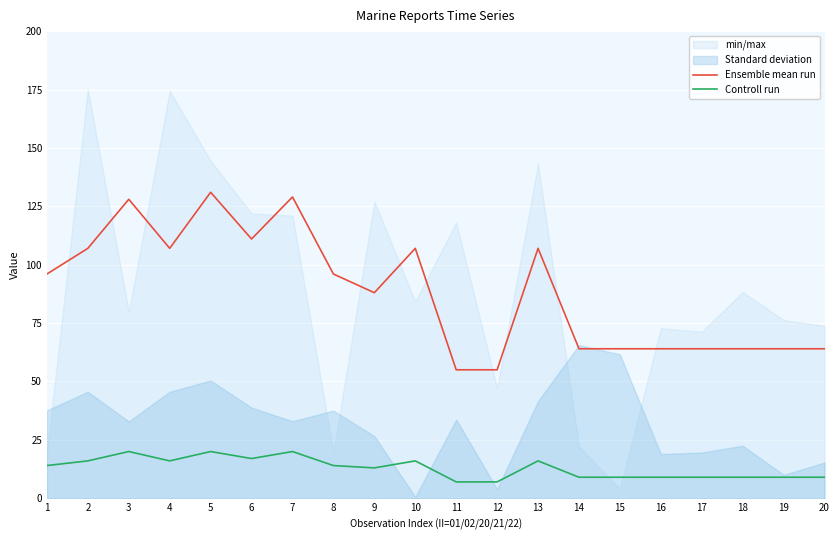

At which category does the chart reach its peak across all series?

5